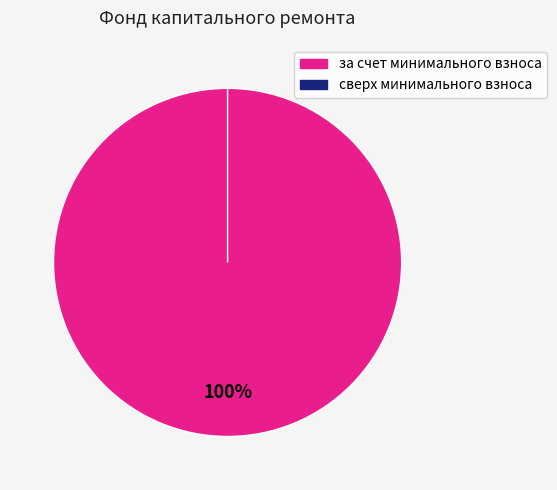

Rank the categories by value from highest to lowest.

за счет минимального взноса, сверх минимального взноса